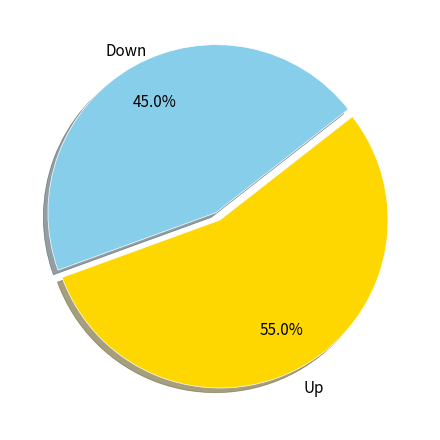

Does any single category account for the majority?

Yes